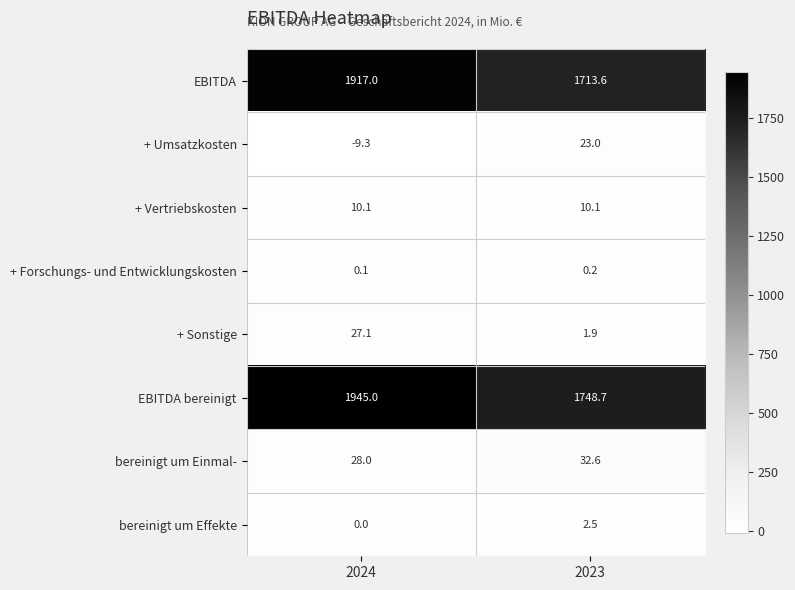

Which series changed the most between 2024 and 2023?

EBITDA